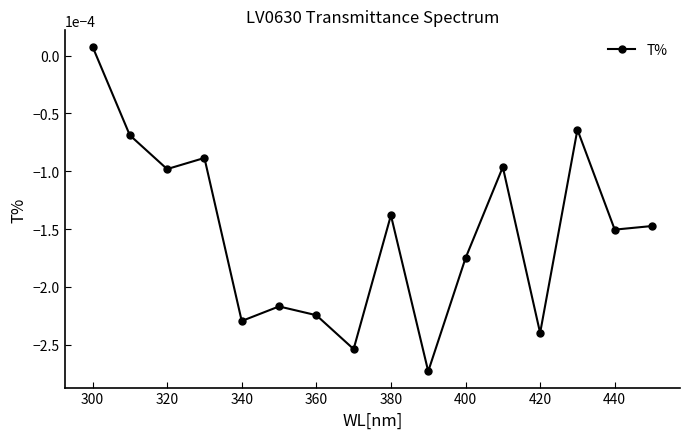

How many points are lower than both their immediate neighbors (excluding endpoints)?

6